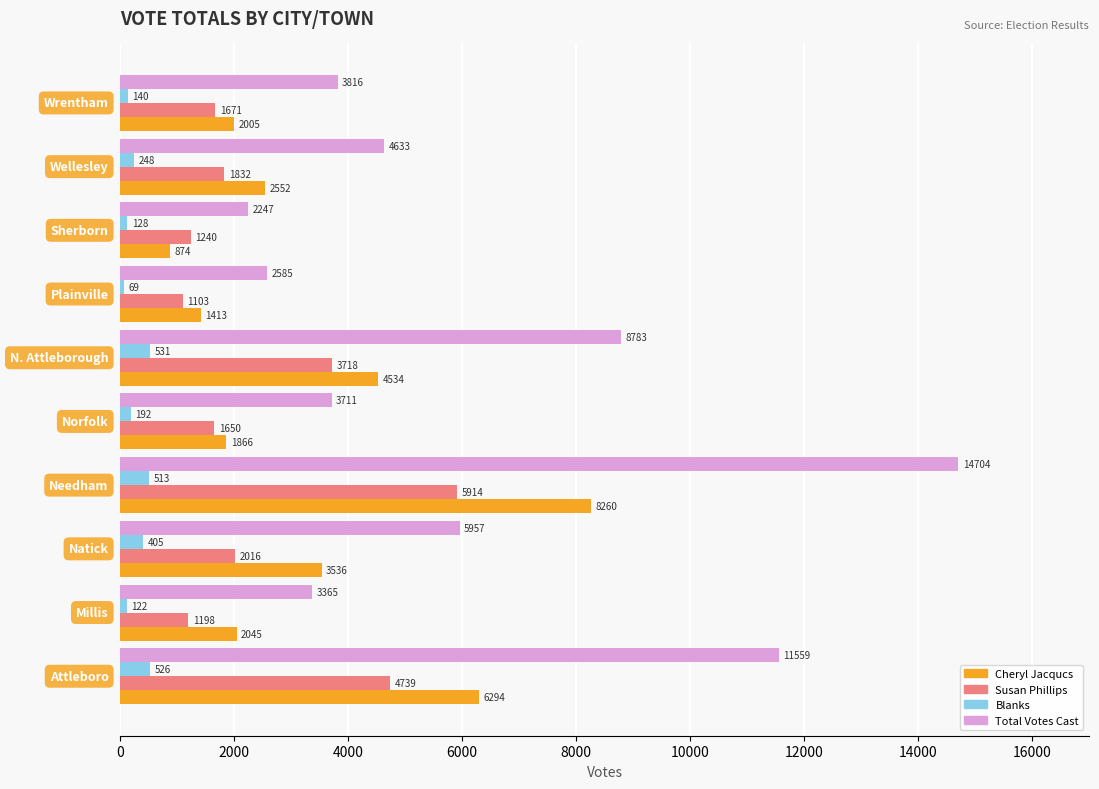

Which series has the largest range (max minus min)?

Total Votes Cast